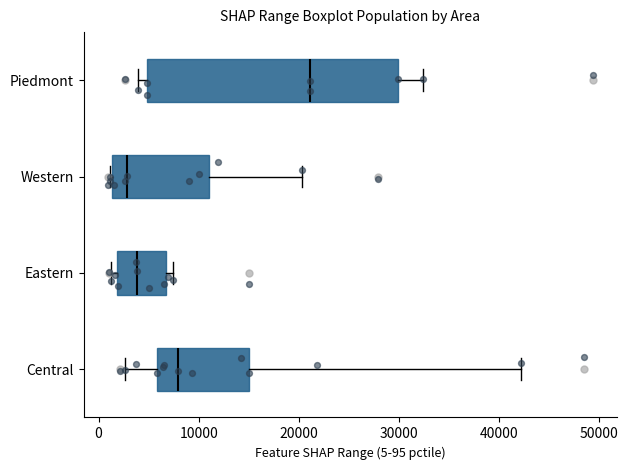

Where is the right edge of the box for Western on the x-axis? The values are not printed on the chart, so give them approximately, as read against the axis.

11000